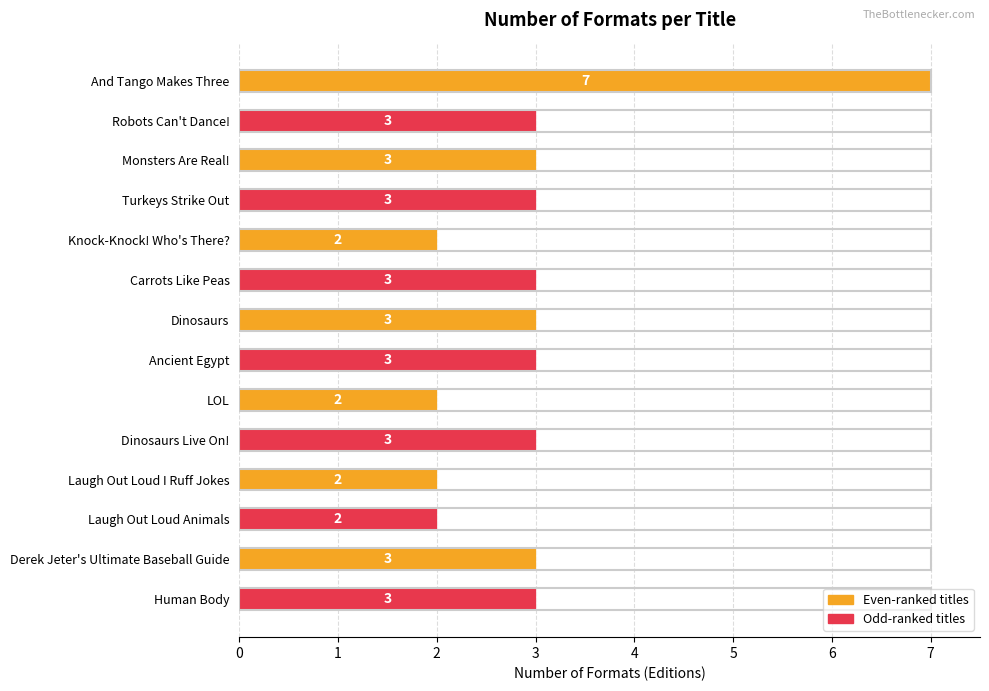

Count the values in the range 2 to 3.

13